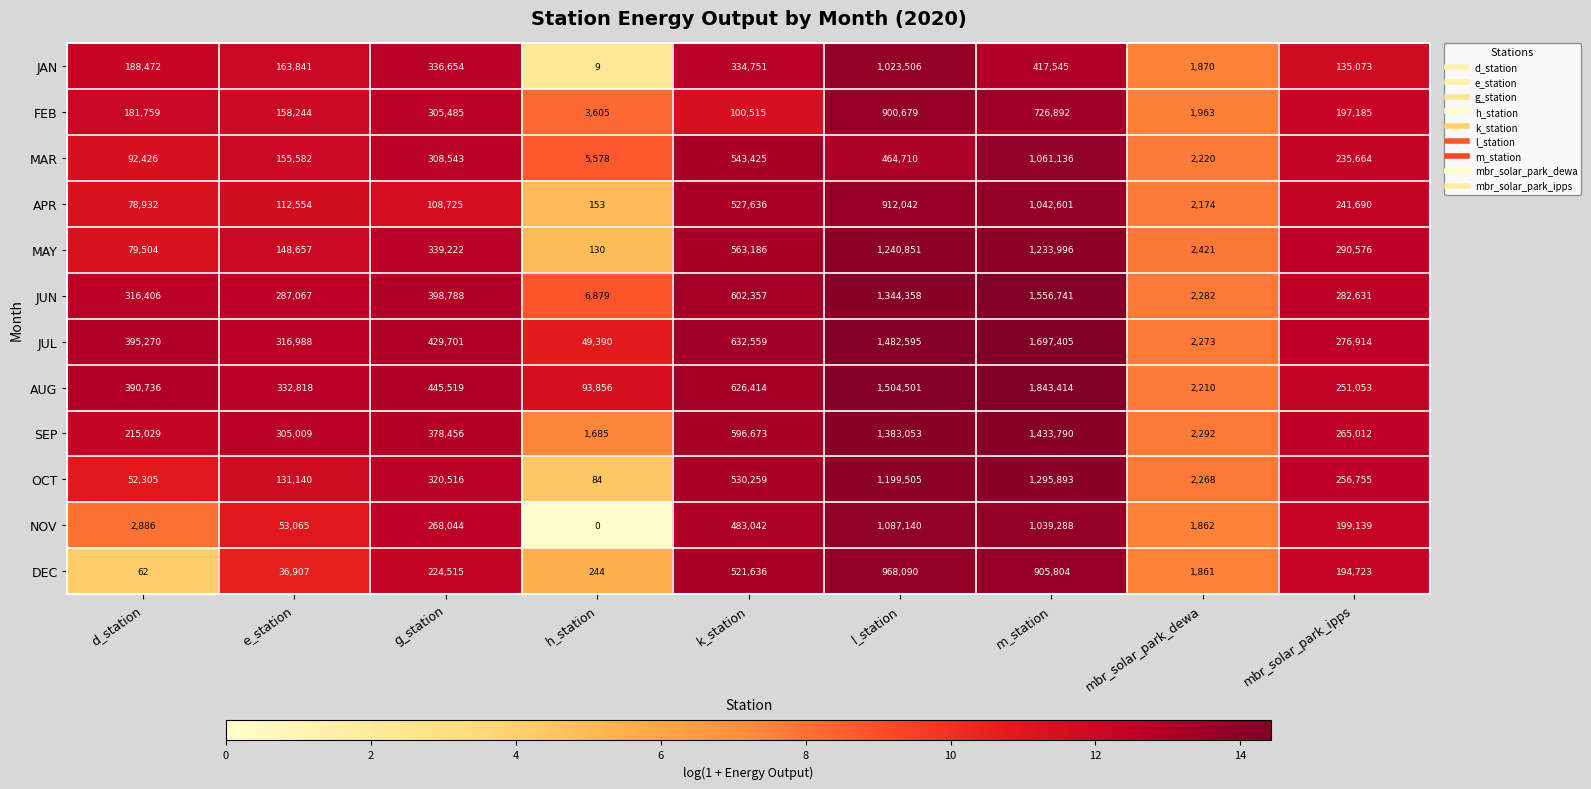

What is the difference between the maximum and second lowest values in the JAN series?

1021636